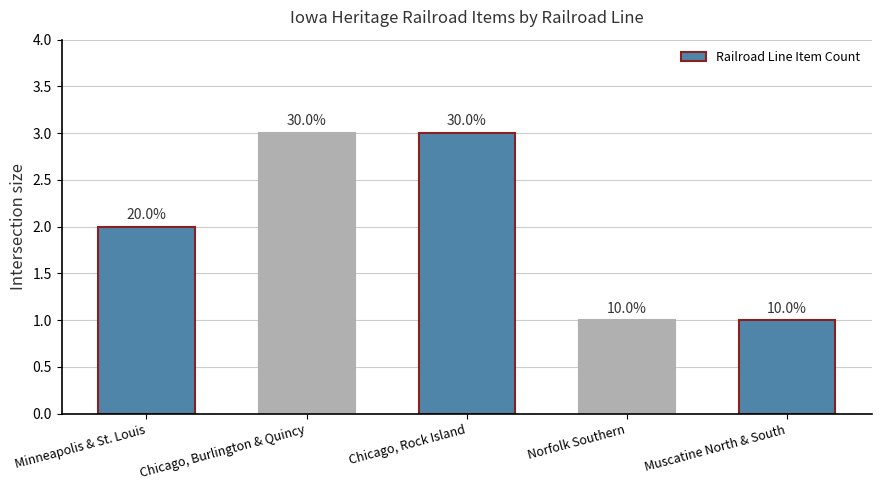

Which has a higher value, Muscatine North & South or Chicago, Burlington & Quincy?

Chicago, Burlington & Quincy